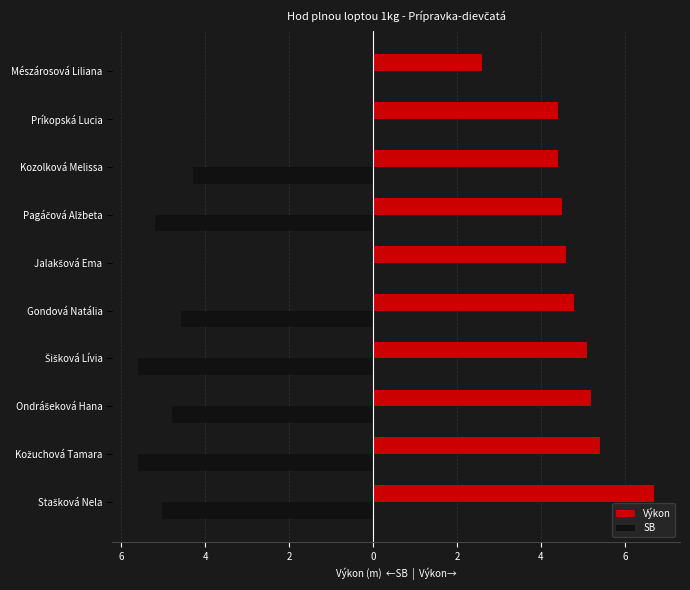

List the series in order of their peak value, lowest first.

SB, Výkon